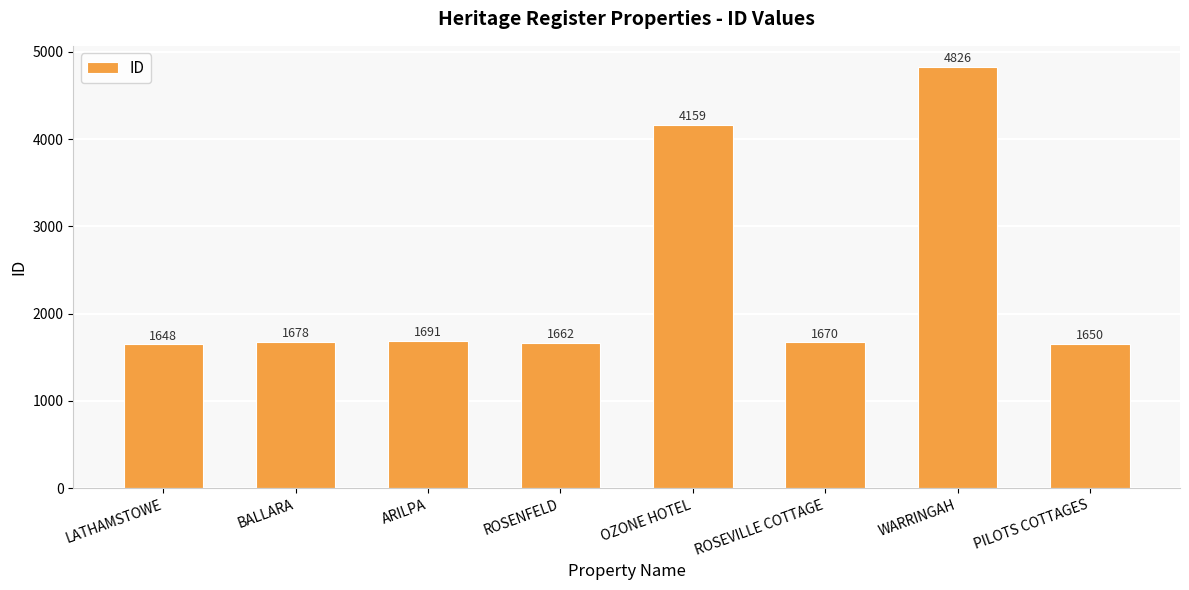

List the labels in order of value, smallest first.

LATHAMSTOWE, PILOTS COTTAGES, ROSENFELD, ROSEVILLE COTTAGE, BALLARA, ARILPA, OZONE HOTEL, WARRINGAH